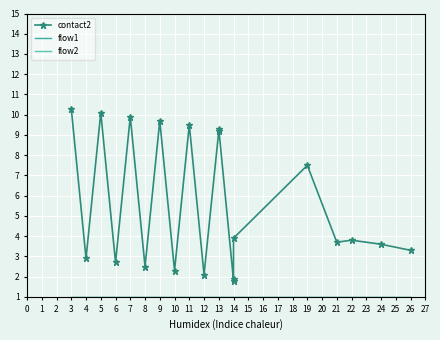

List the labels in order of contact2 value, largest first.

0, 2, 4, 6, 8, 11, 10, 15, 14, 17, 16, 18, 19, 1, 3, 5, 7, 9, 13, 12